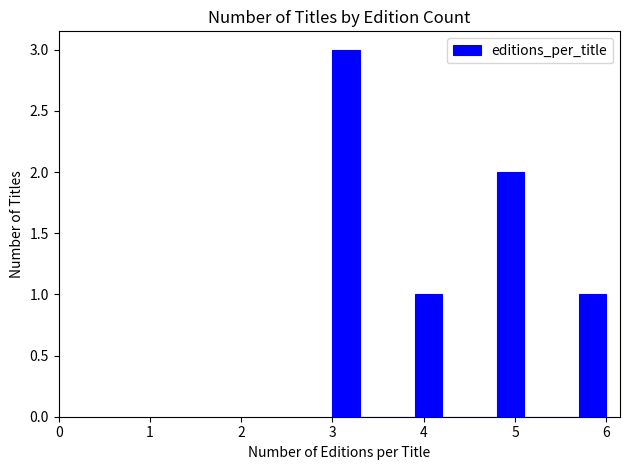

Around what value on the x-axis is the tallest bar? Give the approximate position of its centre, as read against the axis.

3.2